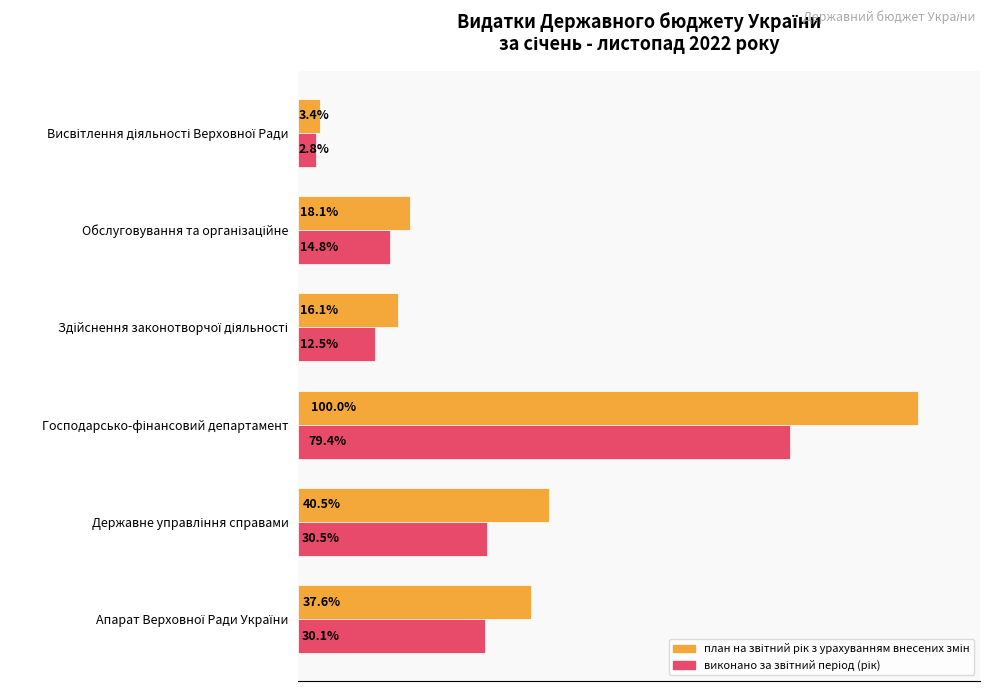

List the series in order of their peak value, lowest first.

виконано за звітний період (рік), план на звітний рік з урахуванням внесених змін